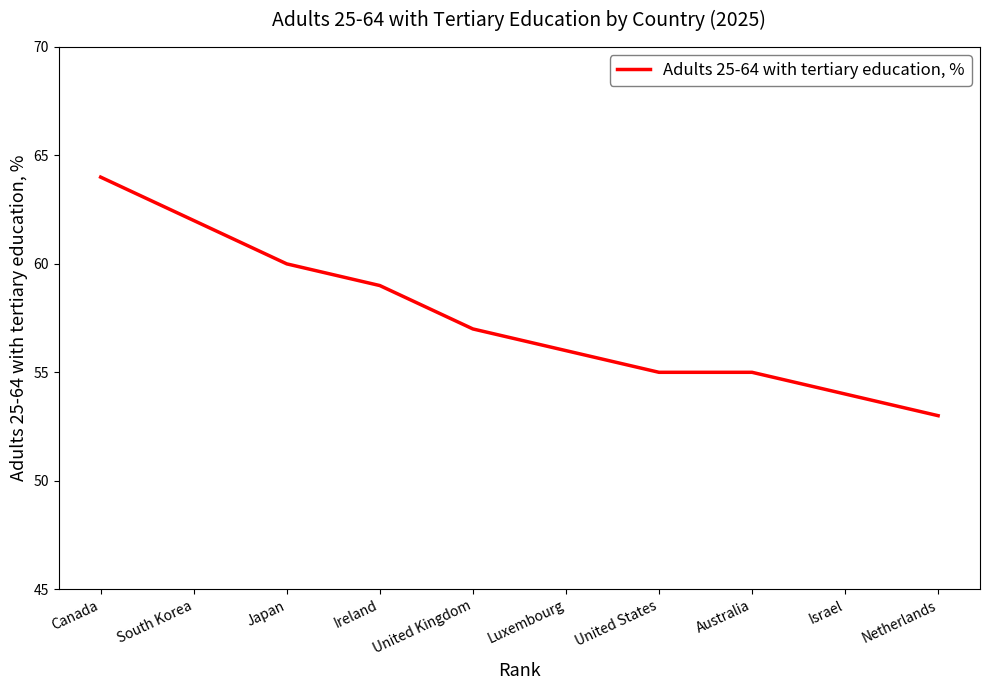

What is the maximum value shown in the chart?

64